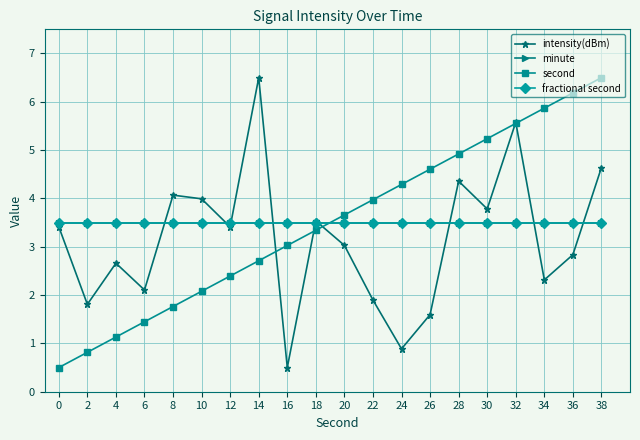

How many distinct data groups are displayed?

4